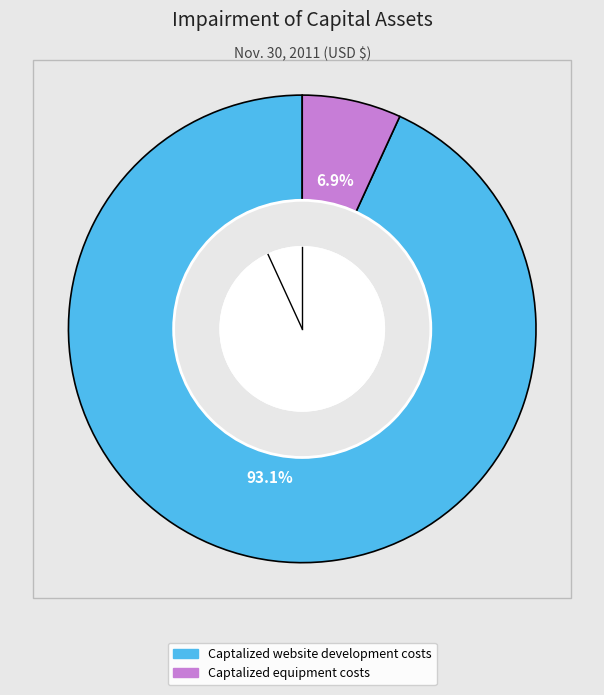

How many segments does this pie chart have?

2